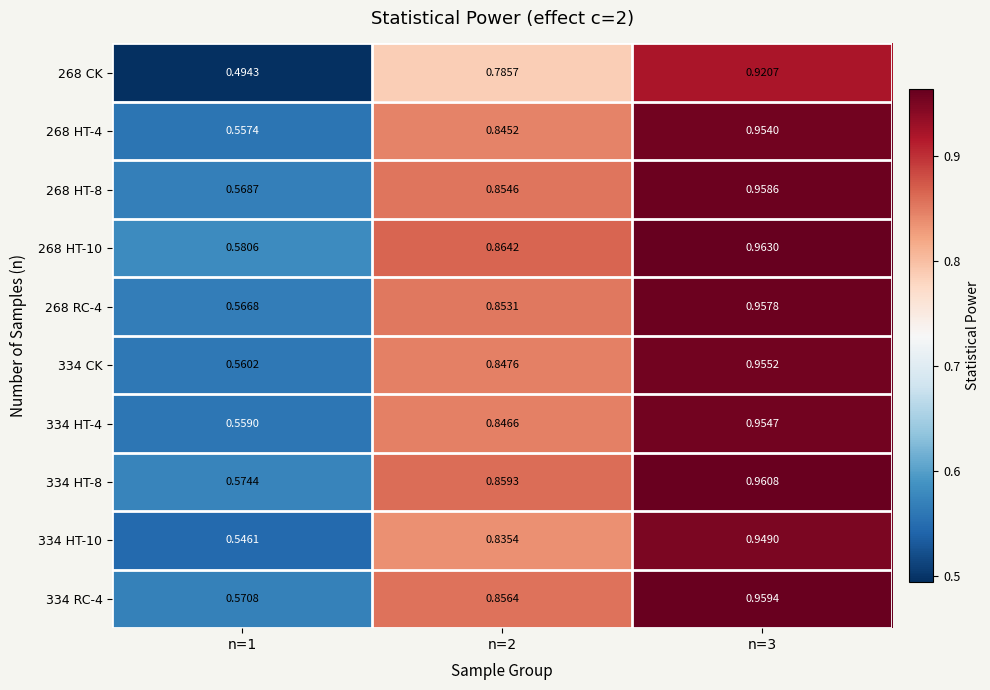

Is the value of 334 HT-10 at n=1 greater than the value of 334 RC-4 at n=2?

No